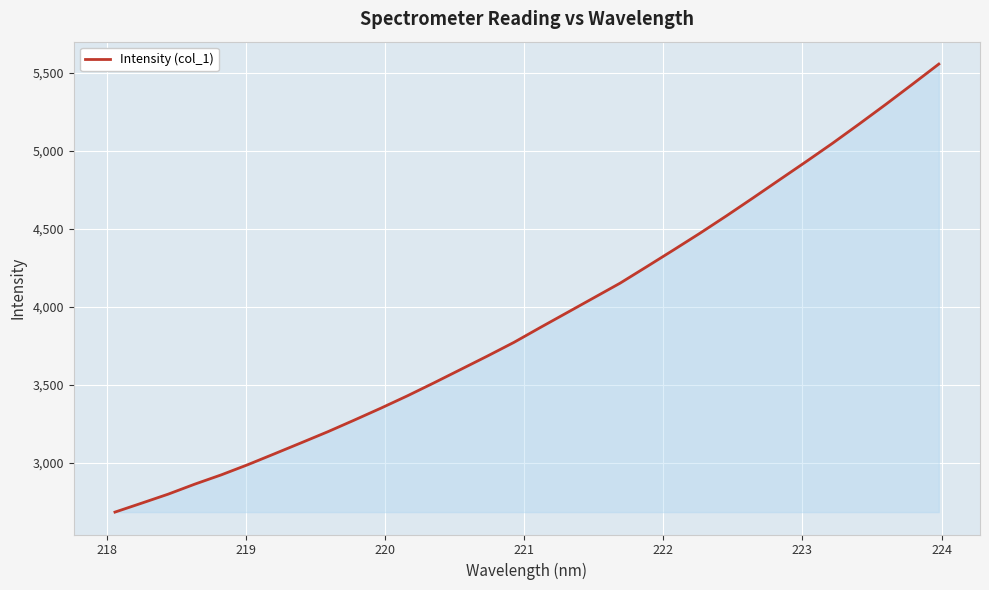

What is the greatest value displayed?

5558.1